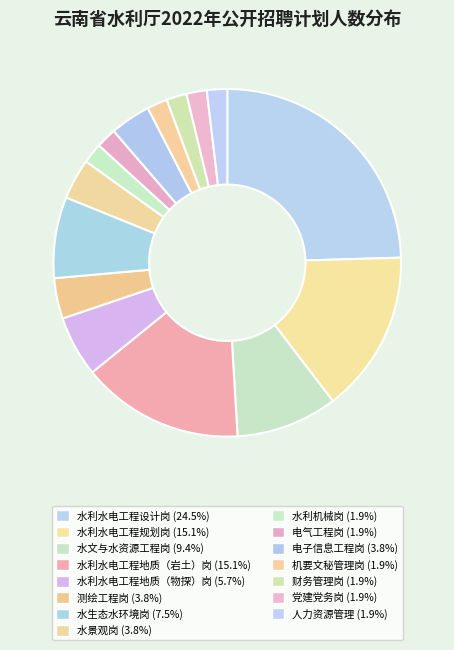

Between 水利水电工程地质（物探）岗 and 财务管理岗, which is larger?

水利水电工程地质（物探）岗